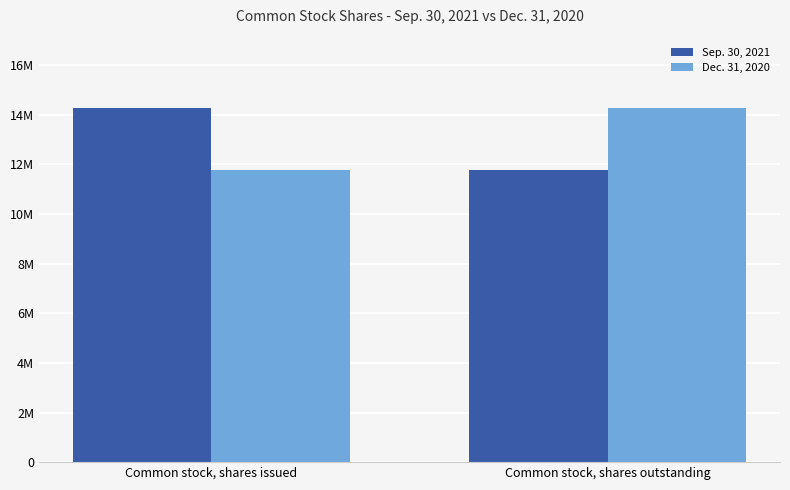

Reading left to right, what are all the values shown in this chart?

Sep. 30, 2021: Common stock, shares issued=14252886	Common stock, shares outstanding=11756109
Dec. 31, 2020: Common stock, shares issued=11756109	Common stock, shares outstanding=14252886